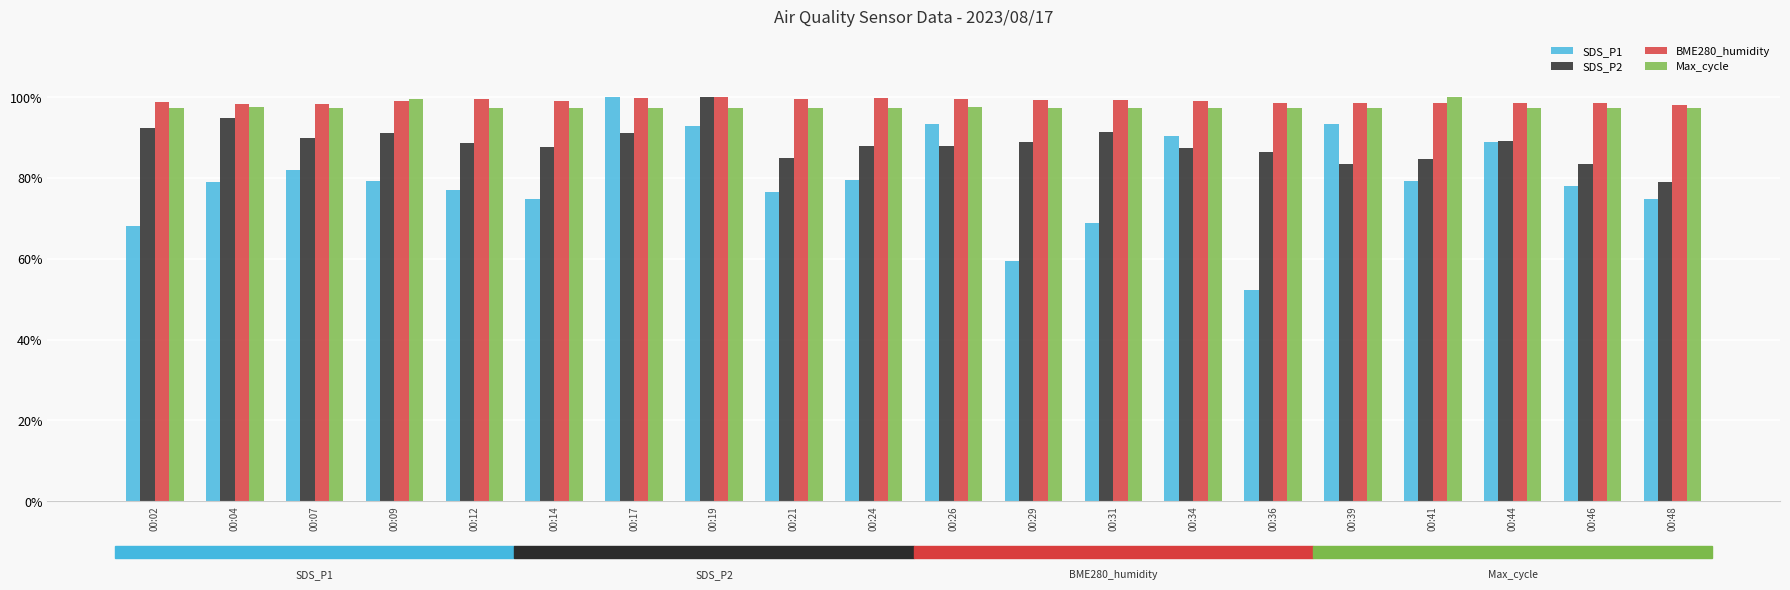

Count the number of data series in this chart.

4